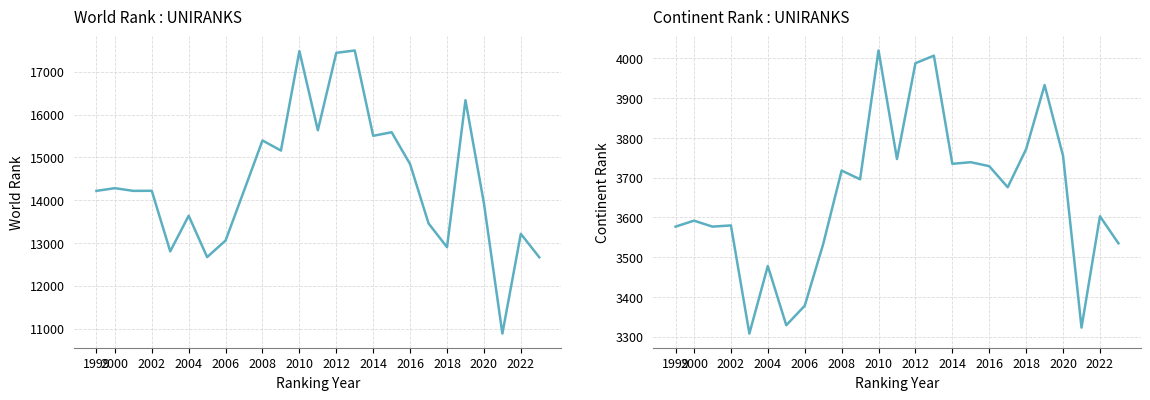

True or false: world rank has a value of 14281 at 2000.

True